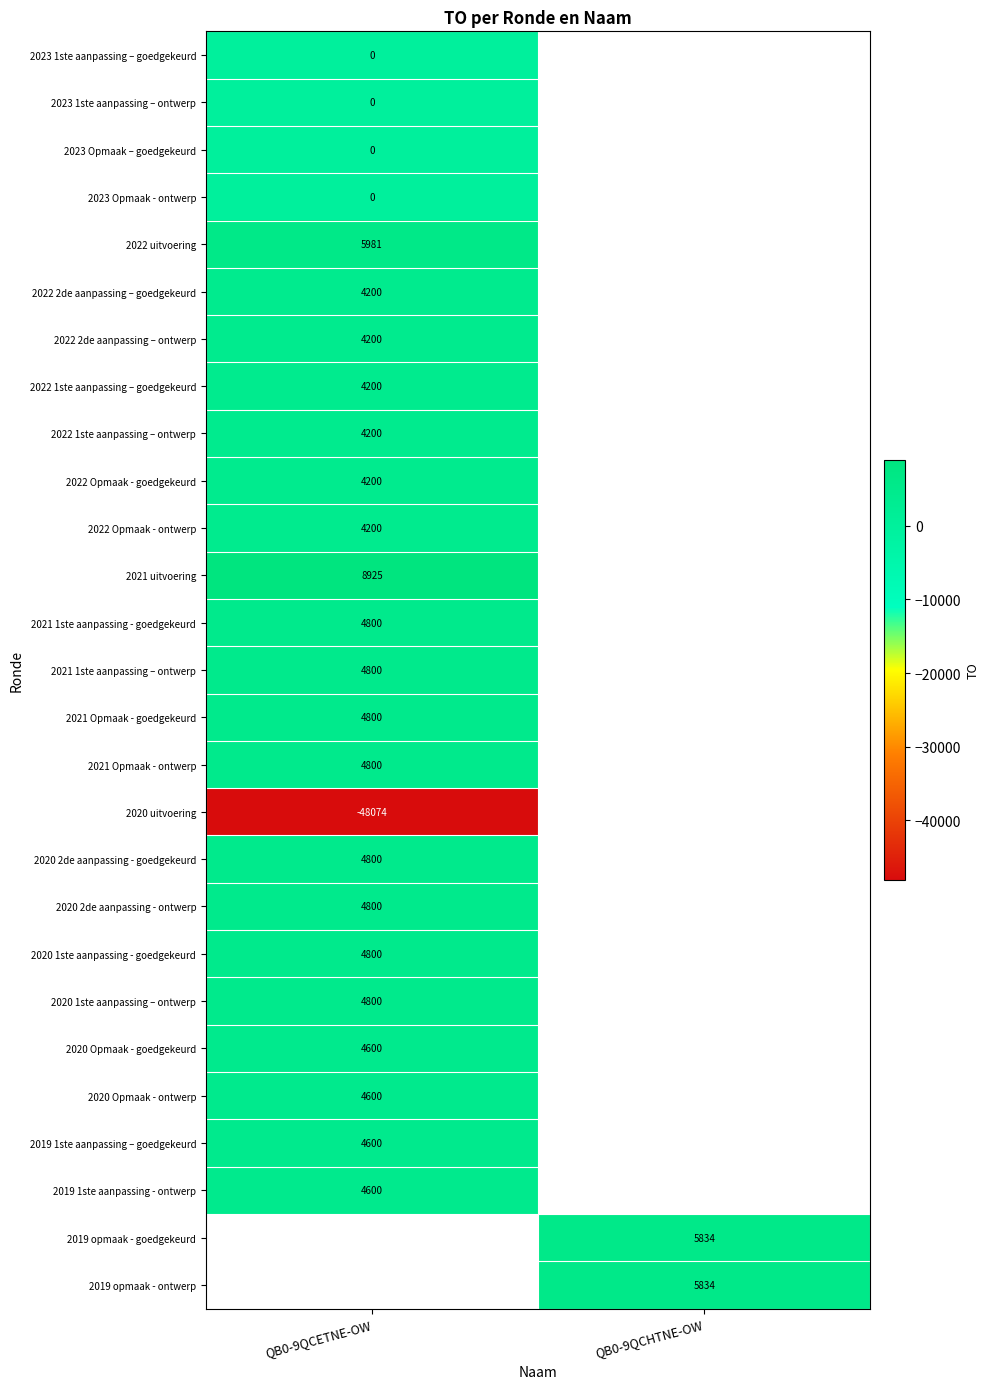

What is the difference between the highest and lowest values at QB0-9QCETNE-OW?

56999.0